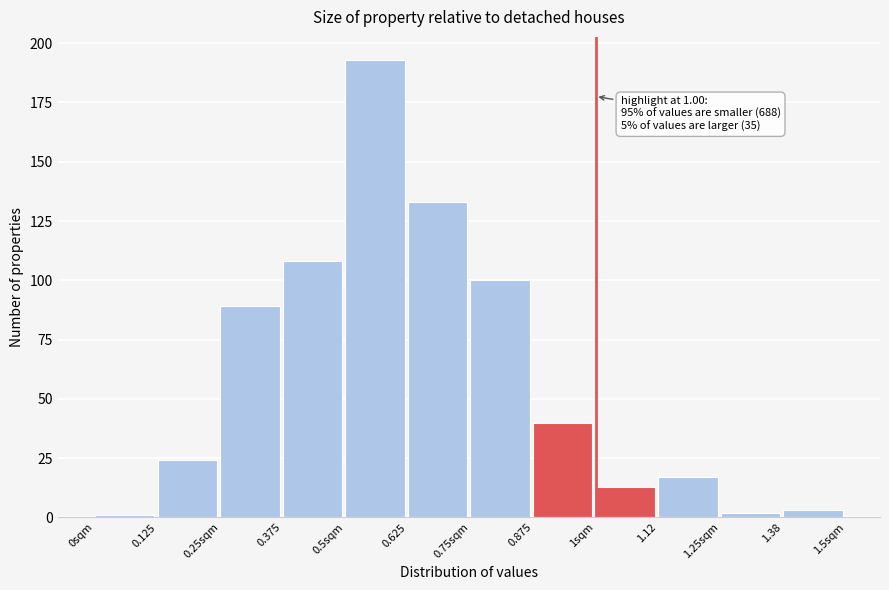

Reading left to right, extract all data points from this chart.

1	24	89	108	193	133	100	40	13	17	2	3